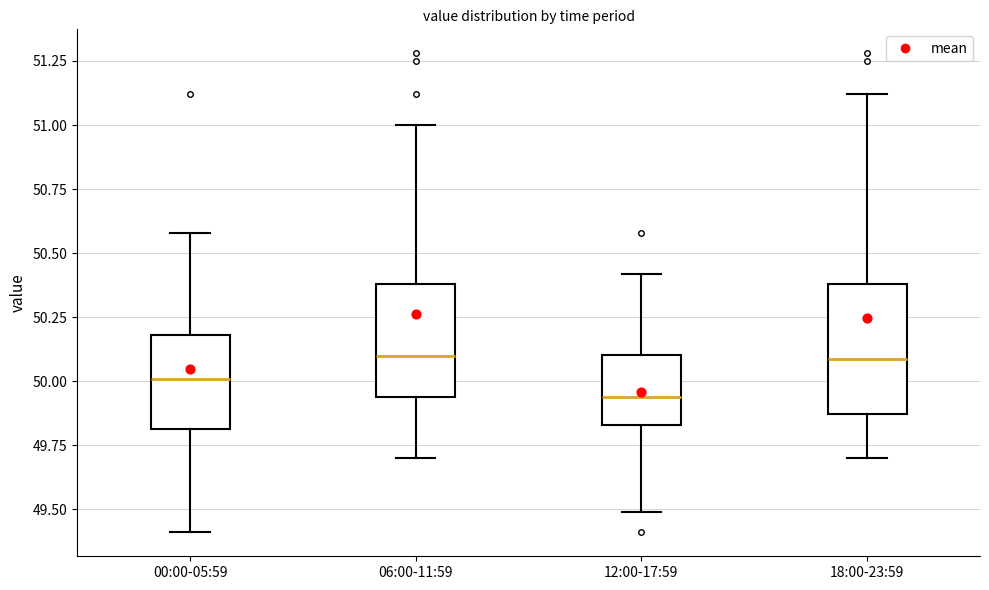

Reading left to right, read every box against the y-axis: the position of its median line, the range the box covers, and the ends of its whiskers. The values are not printed on the chart, so give them approximately, as read against the axis.

00:00-05:59: median 50.00, box 49.80 to 50.20, whiskers 49.40 to 50.60
06:00-11:59: median 50.10, box 49.95 to 50.40, whiskers 49.70 to 51.00
12:00-17:59: median 49.95, box 49.85 to 50.10, whiskers 49.50 to 50.40
18:00-23:59: median 50.10, box 49.85 to 50.40, whiskers 49.70 to 51.10